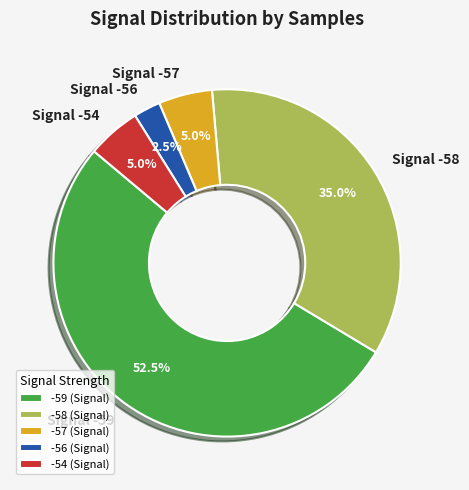

Is Signal -56 the majority of the pie?

No